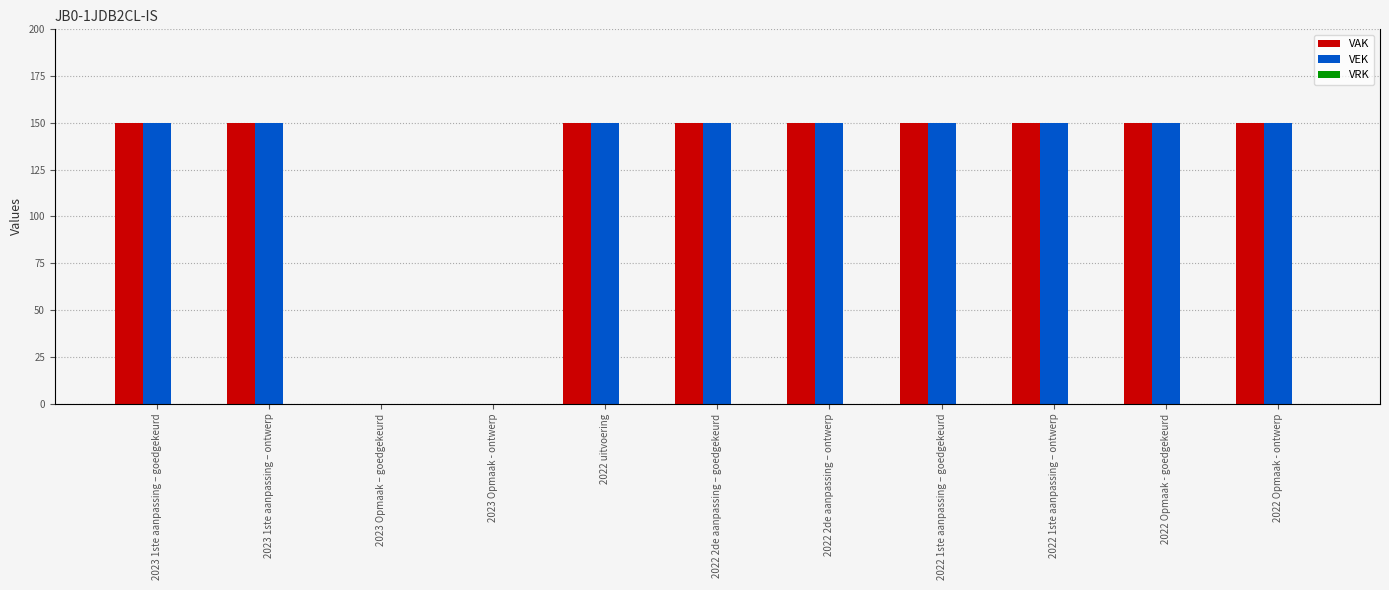

At how many categories does at least one series exceed 130?

9